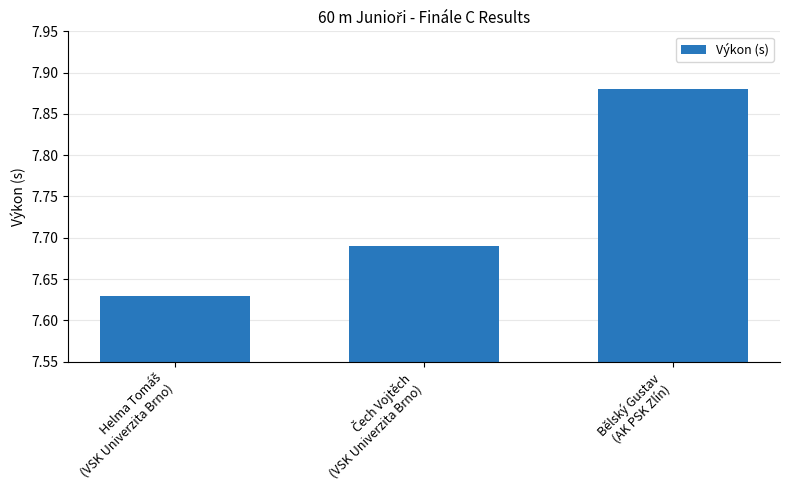

Count the values in the range 7 to 8.

3